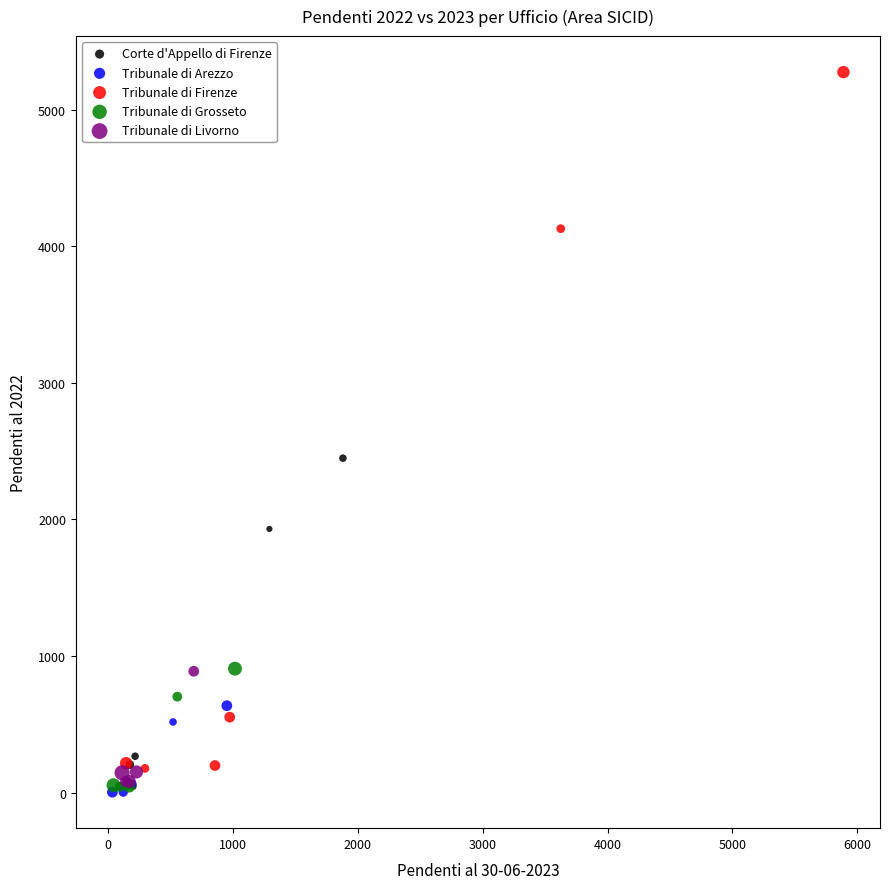

Which series has the widest spread of Y values?

Tribunale di Firenze